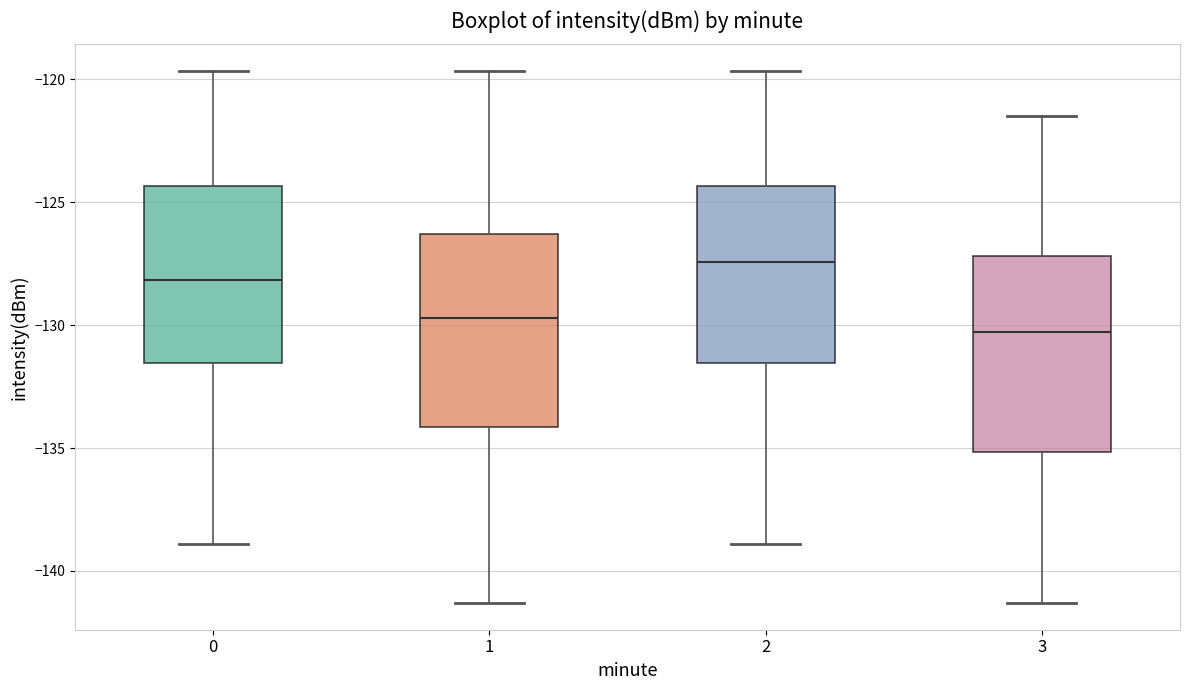

Reading left to right, read every box against the y-axis: the position of its median line, the range the box covers, and the ends of its whiskers. The values are not printed on the chart, so give them approximately, as read against the axis.

0: median -128.0, box -131.5 to -124.5, whiskers -139.0 to -119.5
1: median -129.5, box -134.0 to -126.5, whiskers -141.5 to -119.5
2: median -127.5, box -131.5 to -124.5, whiskers -139.0 to -119.5
3: median -130.5, box -135.0 to -127.0, whiskers -141.5 to -121.5